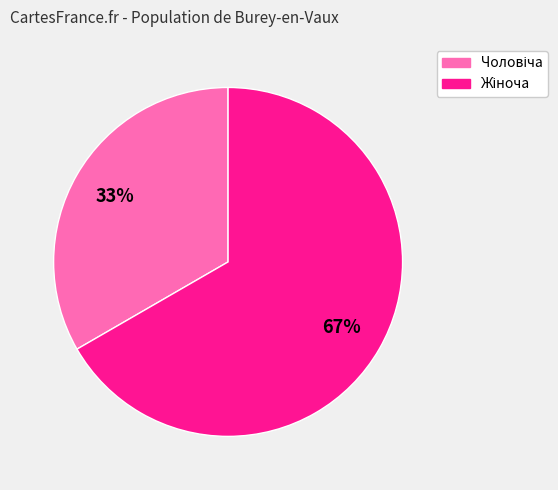

To the nearest percent, what is the average slice percentage?

50%